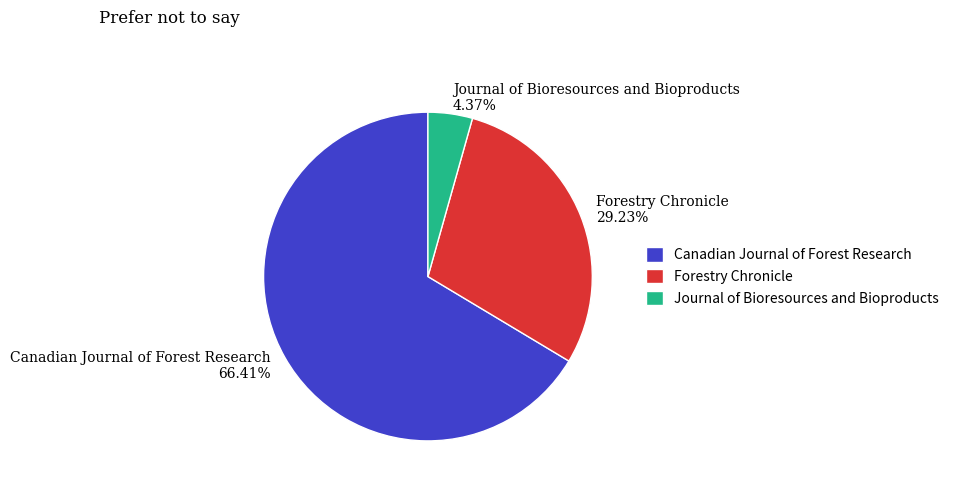

To the nearest percent, what percentage of the pie is Forestry Chronicle?

29%